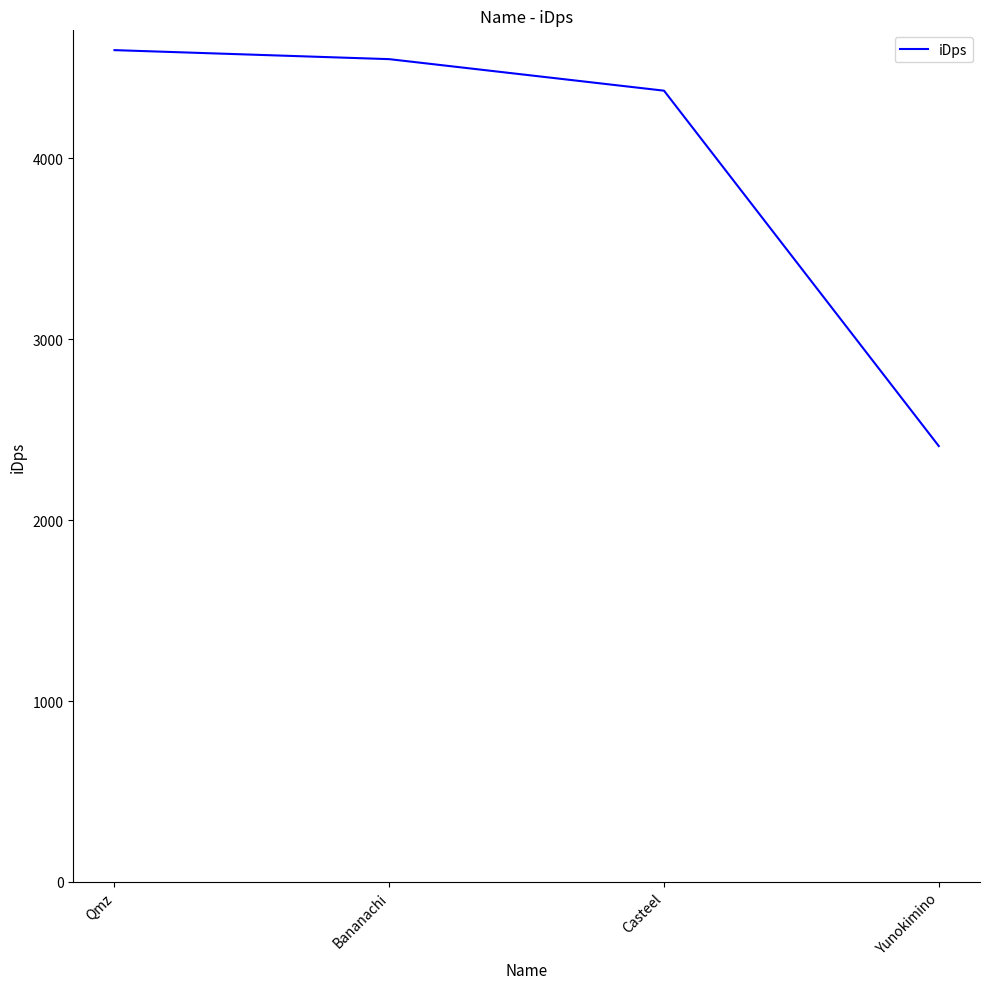

What position from the left is Bananachi?

2